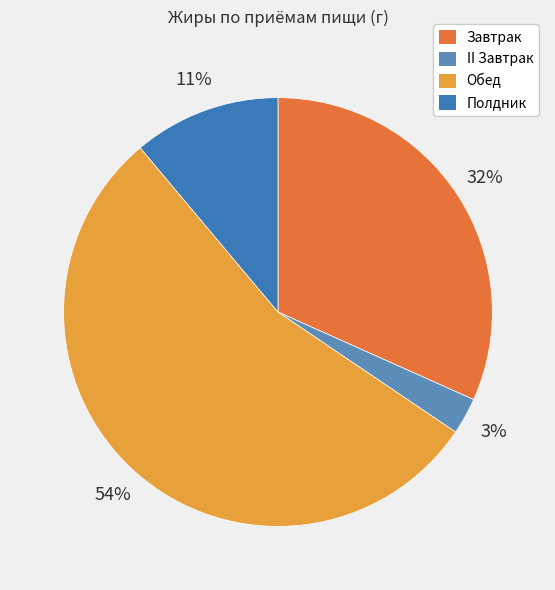

Combined, do Полдник and Завтрак account for over 50%?

No